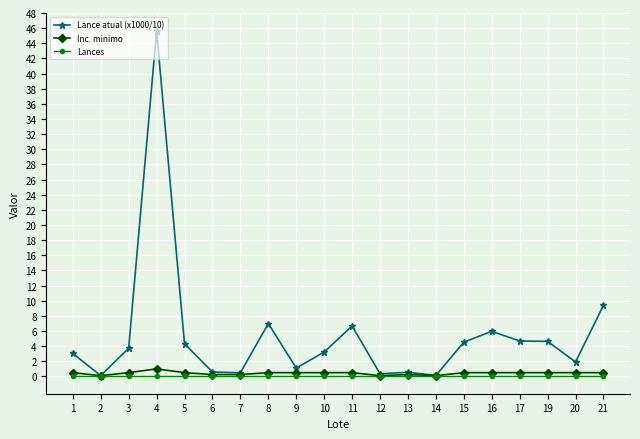

True or false: Inc. minimo has a value of 1.0 at 4.

True